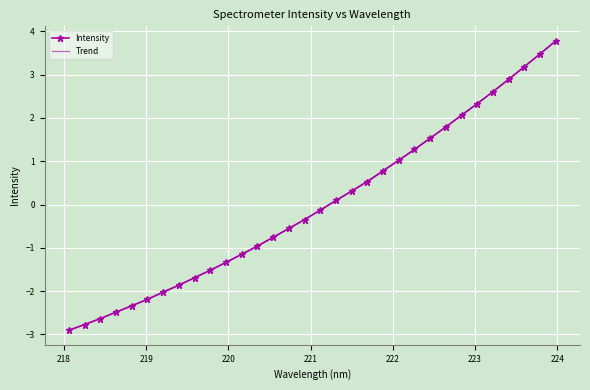

What is the label of the 15th point from the right?

221.3083